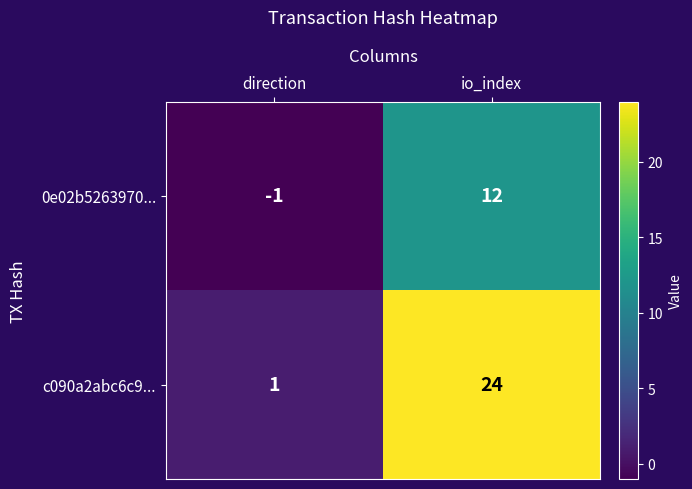

Where is c090a2abc6c9... nearest to the value 12?

direction